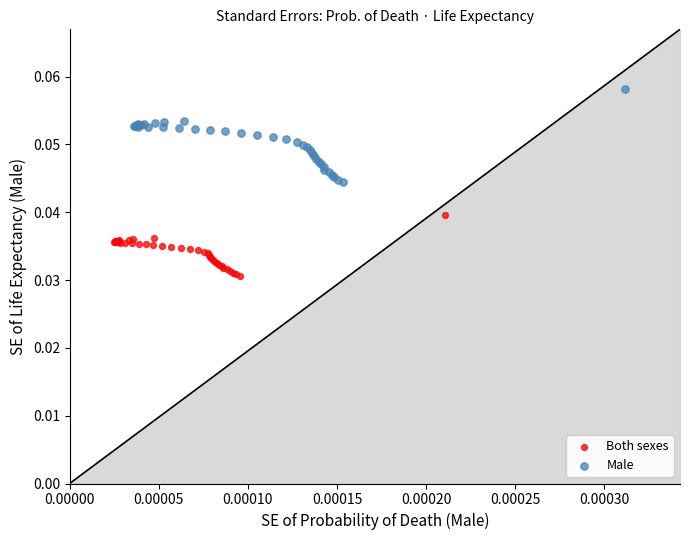

Which series reaches the maximum Y coordinate?

Male